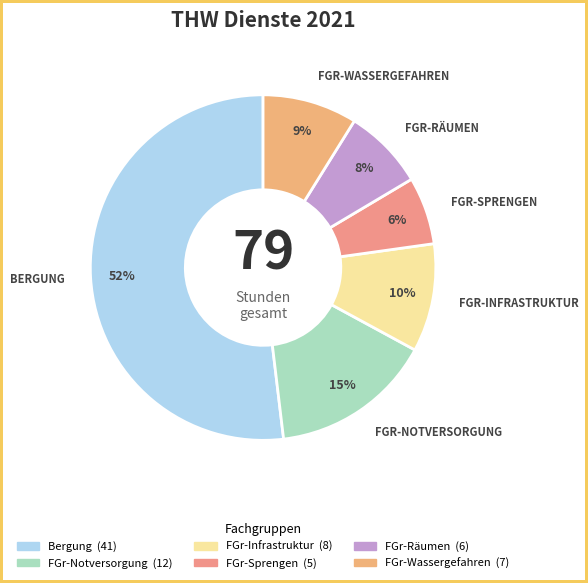

To the nearest percent, what is the average slice percentage?

17%